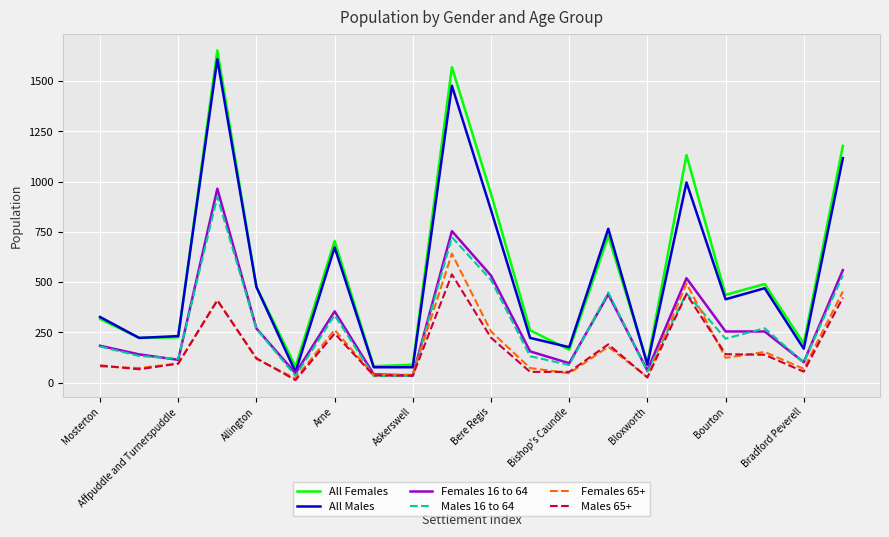

True or false: All Males and Males 65+ cross at least once.

False